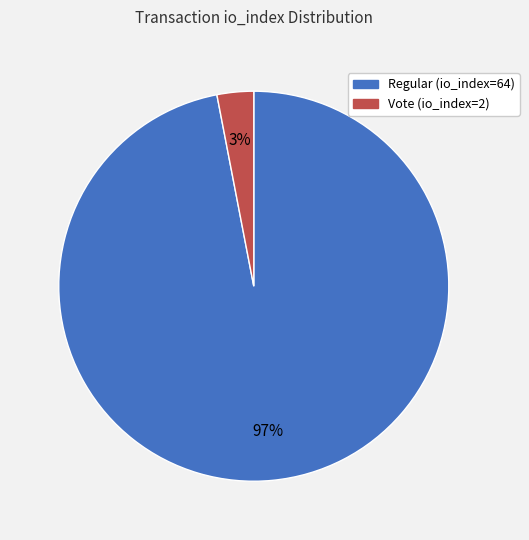

What percentage is the Regular (io_index=64) slice, to the nearest percent?

97%